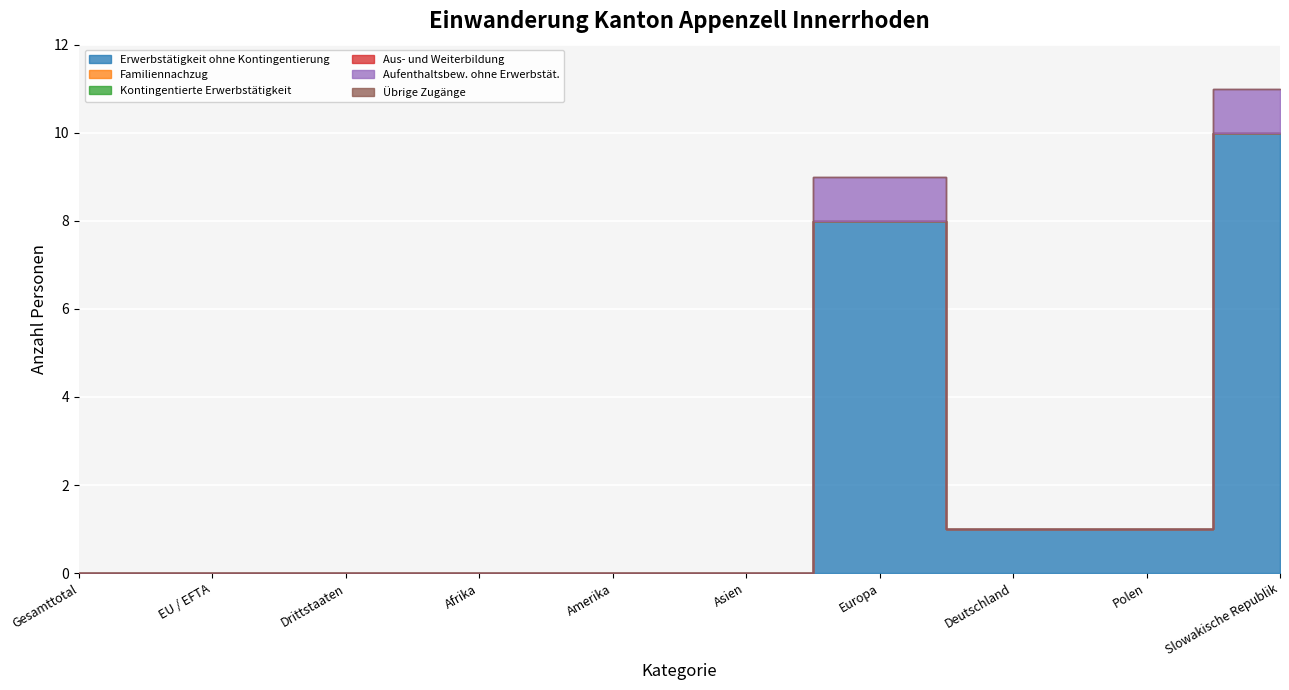

Reading right to left, extract all data points from this chart.

Erwerbstätigkeit ohne Kontingentierung: Slowakische Republik=10	Polen=1	Deutschland=1	Europa=8	Asien=0	Amerika=0	Afrika=0	Drittstaaten=0	EU / EFTA=0	Gesamttotal=0
Familiennachzug: Slowakische Republik=0	Polen=0	Deutschland=0	Europa=0	Asien=0	Amerika=0	Afrika=0	Drittstaaten=0	EU / EFTA=0	Gesamttotal=0
Kontingentierte Erwerbstätigkeit: Slowakische Republik=0	Polen=0	Deutschland=0	Europa=0	Asien=0	Amerika=0	Afrika=0	Drittstaaten=0	EU / EFTA=0	Gesamttotal=0
Aus- und Weiterbildung: Slowakische Republik=0	Polen=0	Deutschland=0	Europa=0	Asien=0	Amerika=0	Afrika=0	Drittstaaten=0	EU / EFTA=0	Gesamttotal=0
Aufenthaltsbew. ohne Erwerbstät.: Slowakische Republik=1	Polen=0	Deutschland=0	Europa=1	Asien=0	Amerika=0	Afrika=0	Drittstaaten=0	EU / EFTA=0	Gesamttotal=0
Übrige Zugänge: Slowakische Republik=0	Polen=0	Deutschland=0	Europa=0	Asien=0	Amerika=0	Afrika=0	Drittstaaten=0	EU / EFTA=0	Gesamttotal=0